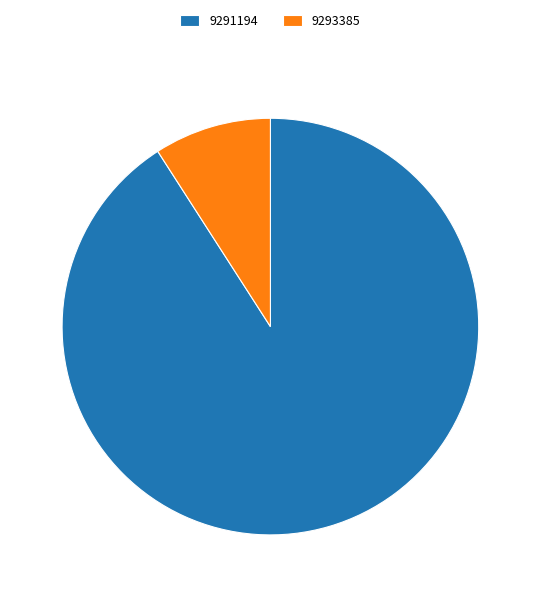

Is it true that 9291194 is 91% of the pie?

True